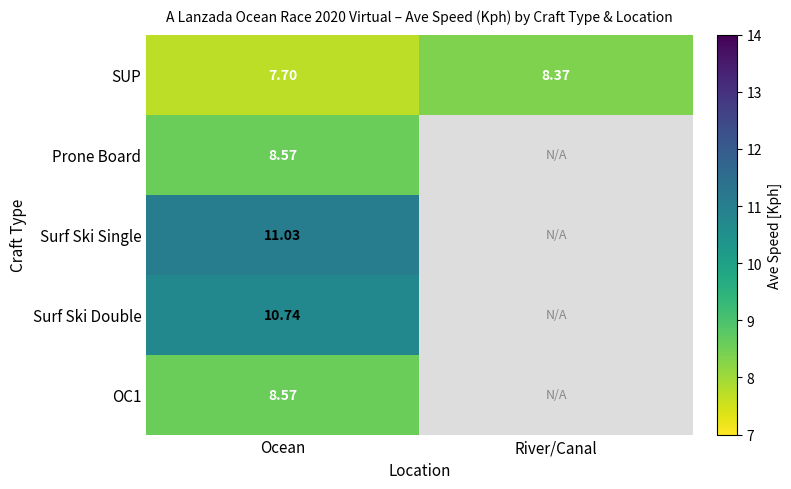

At which label does SUP first exceed 8?

River/Canal